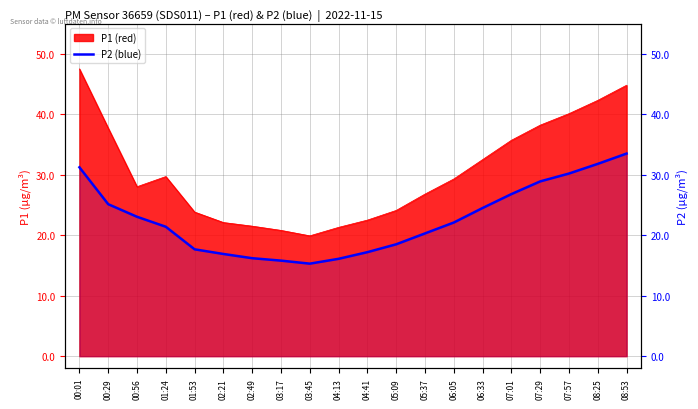

Does the chart display data point markers on the line(s)?

No